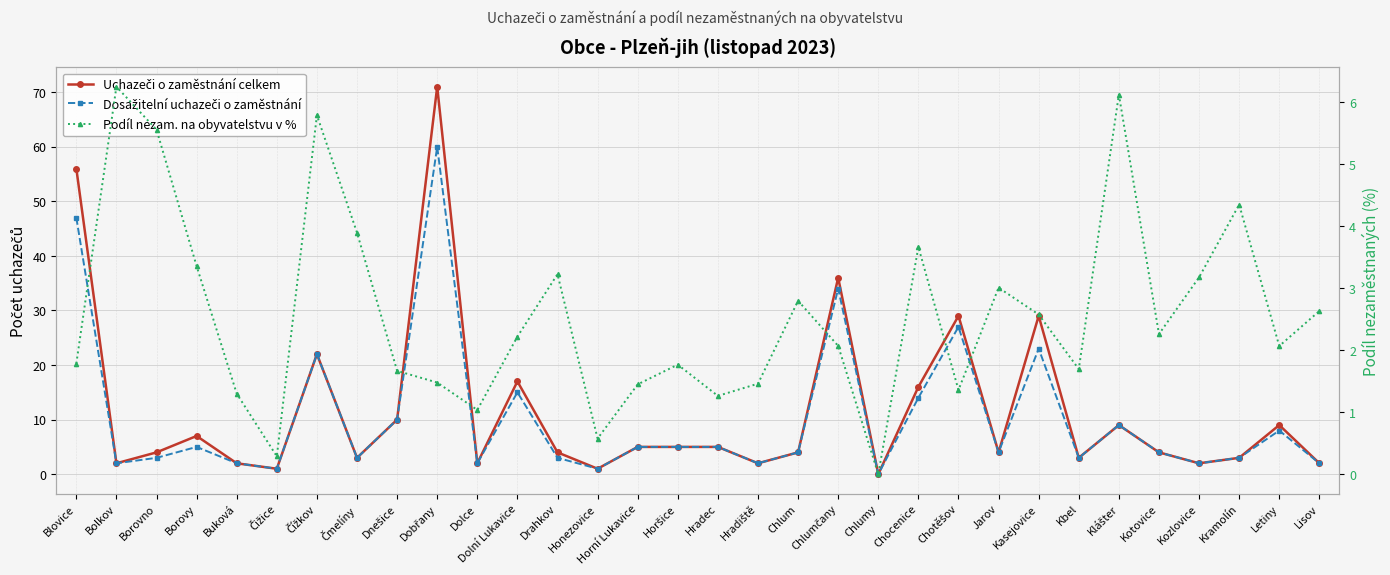

In Uchazeči o zaměstnání celkem, how many points are higher than both neighbors (excluding endpoints)?

9